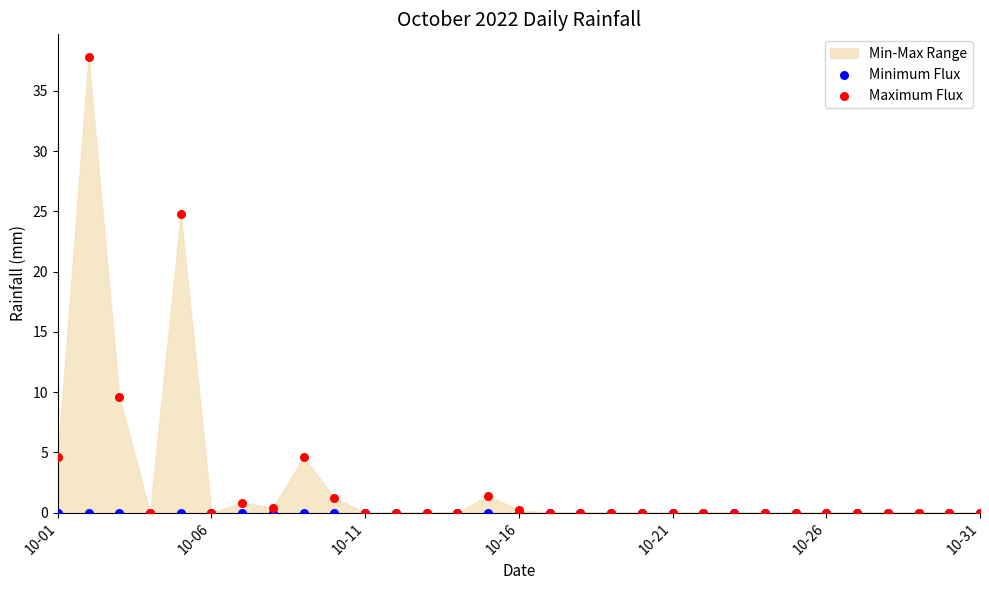

Across all series, what Y value is closest to 18?

24.8